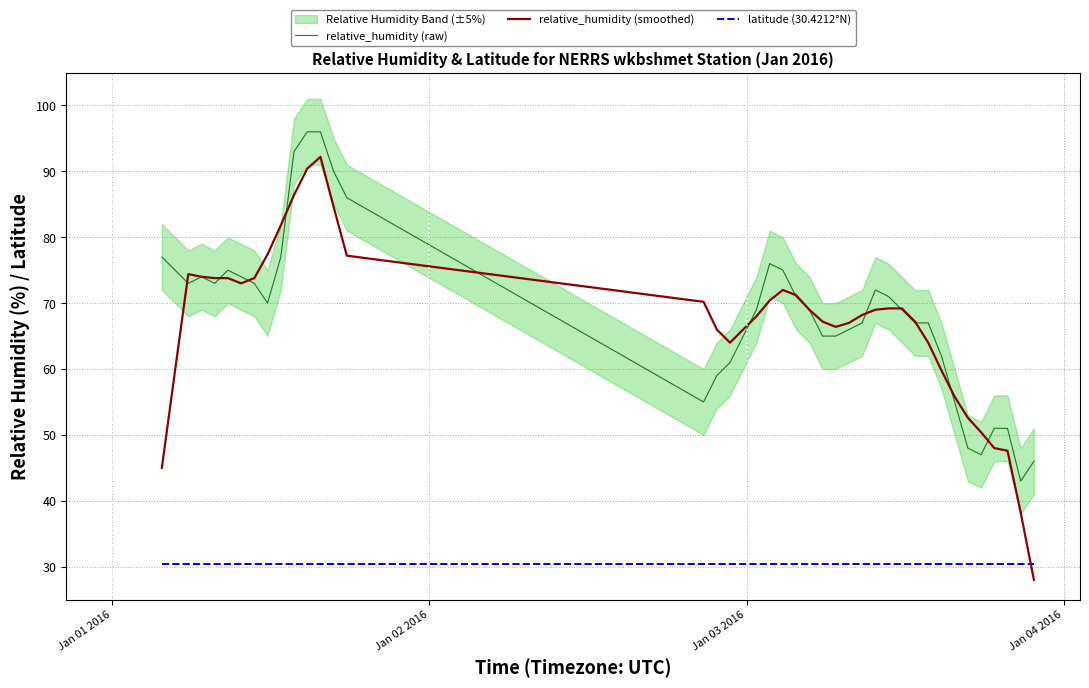

True or false: relative_humidity (raw) and latitude (30.4212°N) intersect in this chart.

False